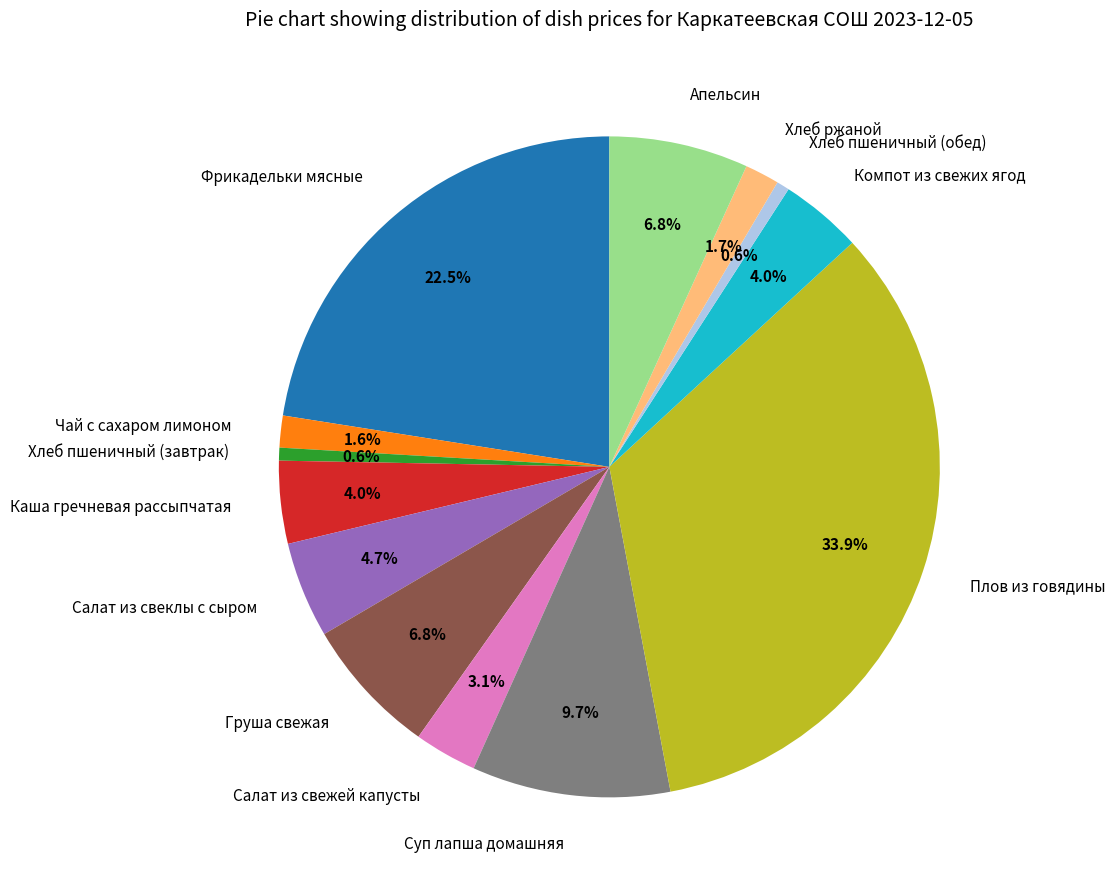

Does any single category account for the majority?

No